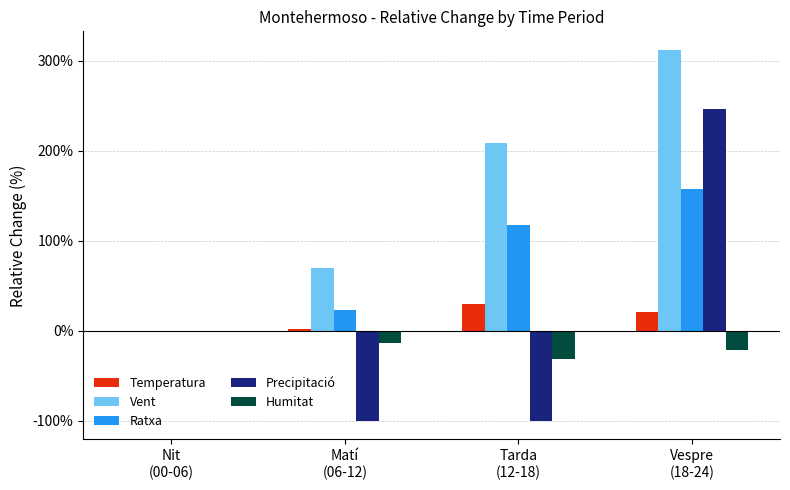

Which series has the largest total across all categories?

Vent